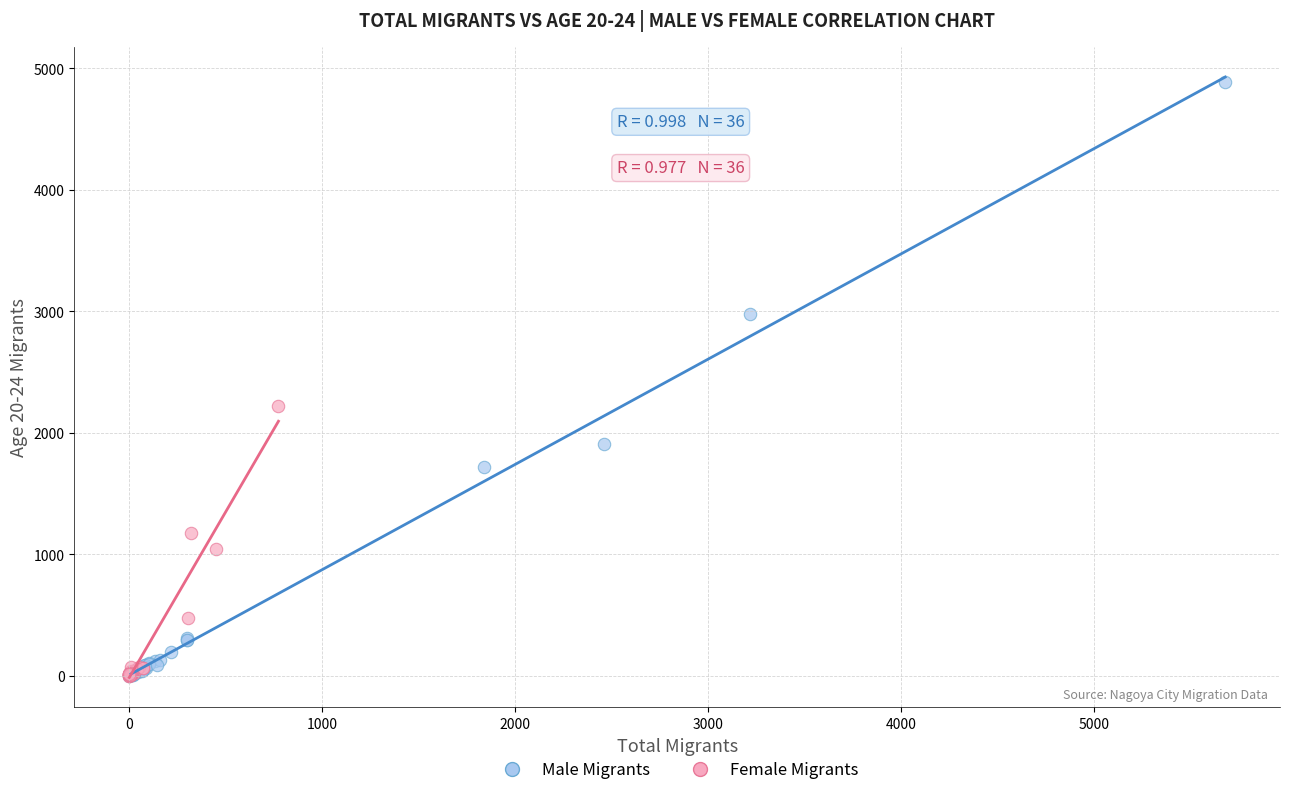

Which series has the widest spread of Y values?

Male Migrants